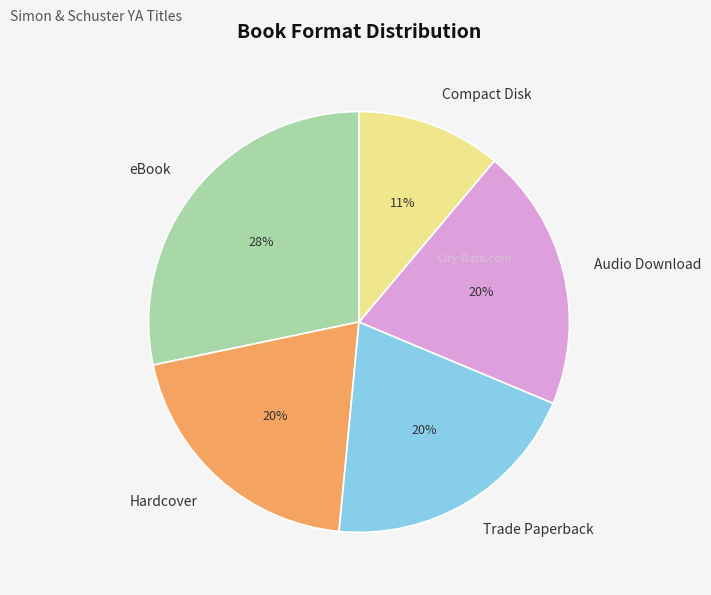

Is Audio Download the majority of the pie?

No